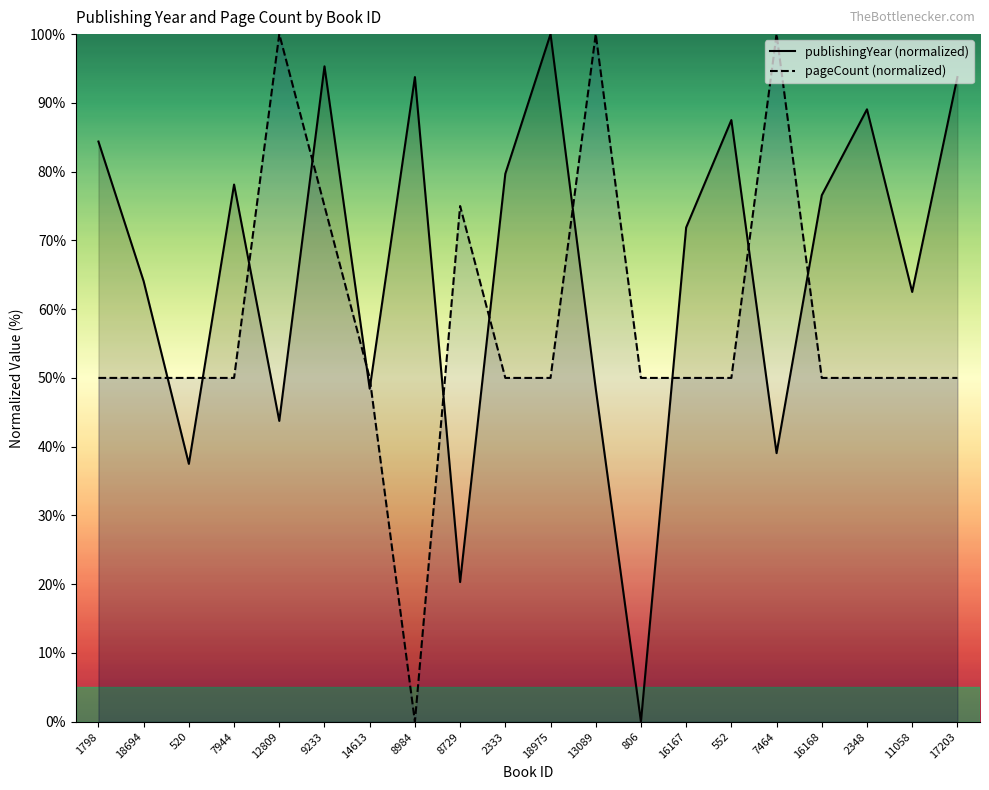

At which category is the sum across all series the highest?

9233